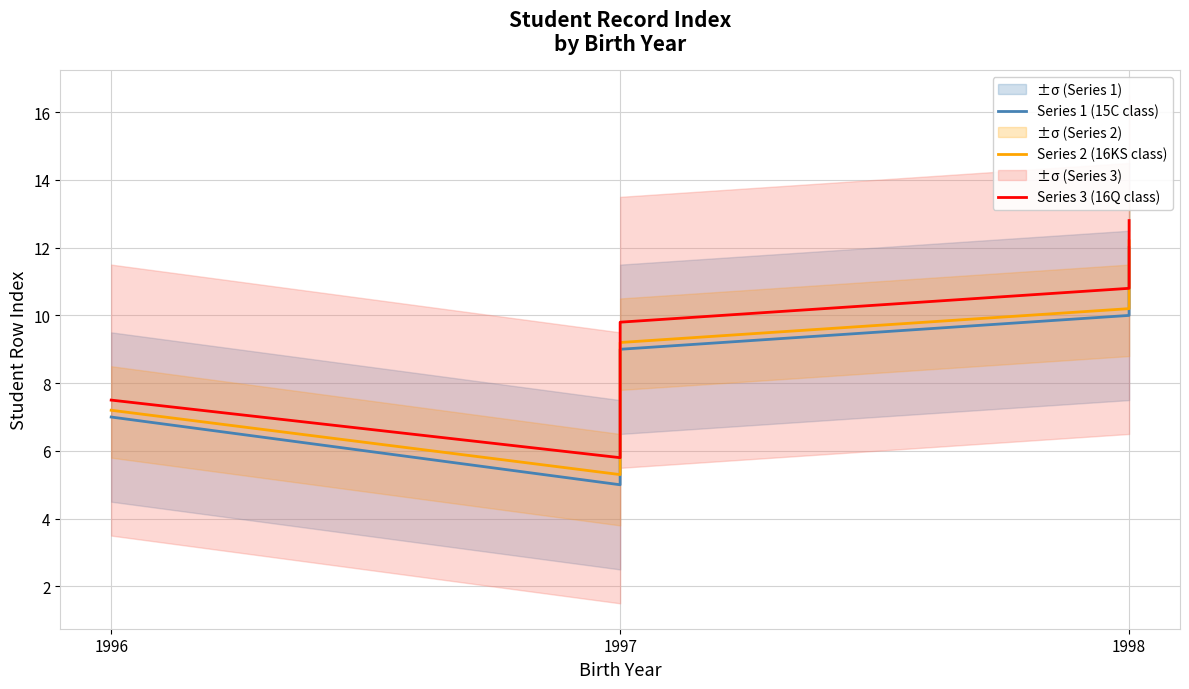

Rank the series by their average value, from lowest to highest.

Series 1 (15C class), Series 2 (16KS class), Series 3 (16Q class)